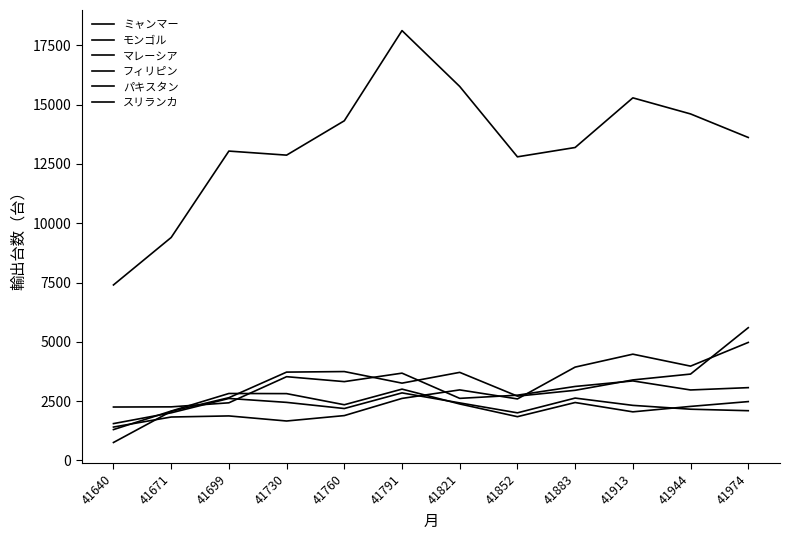

In モンゴル, how many points are higher than both neighbors (excluding endpoints)?

3